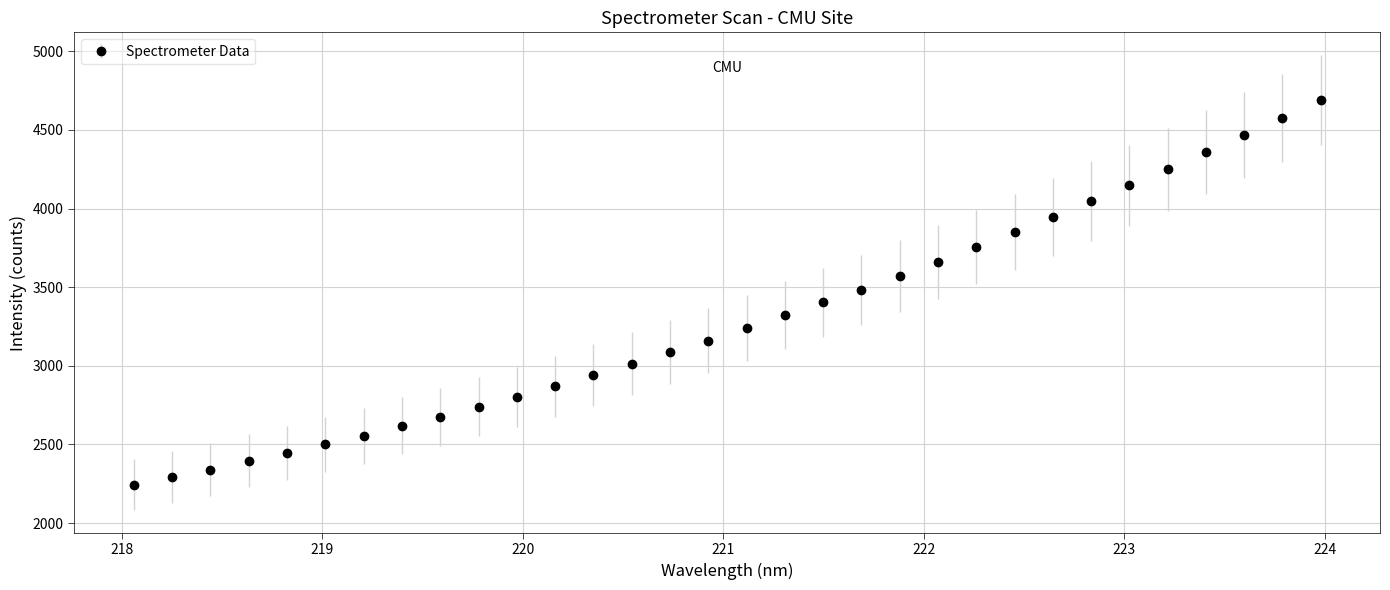

What is the greatest value displayed?

4691.3